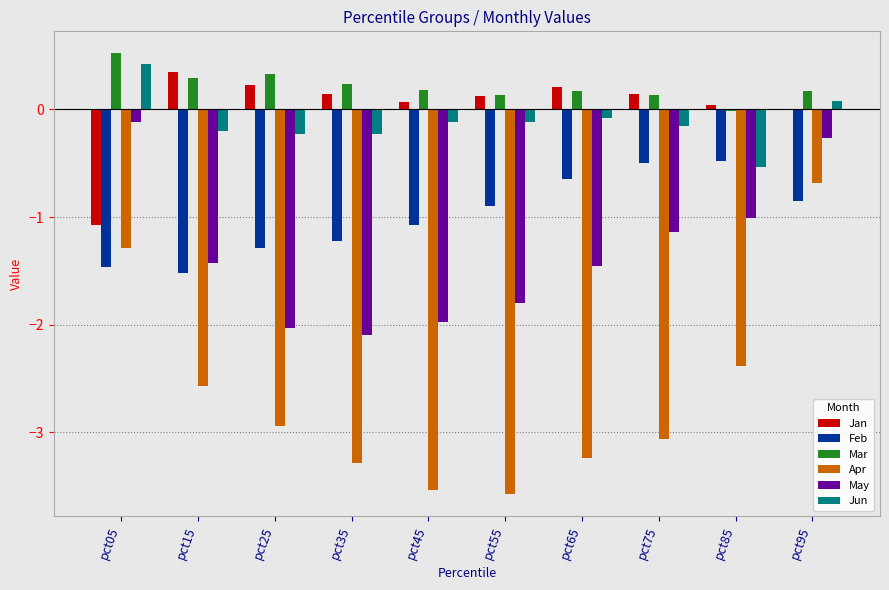

What is the highest value of the Jun series?

0.4